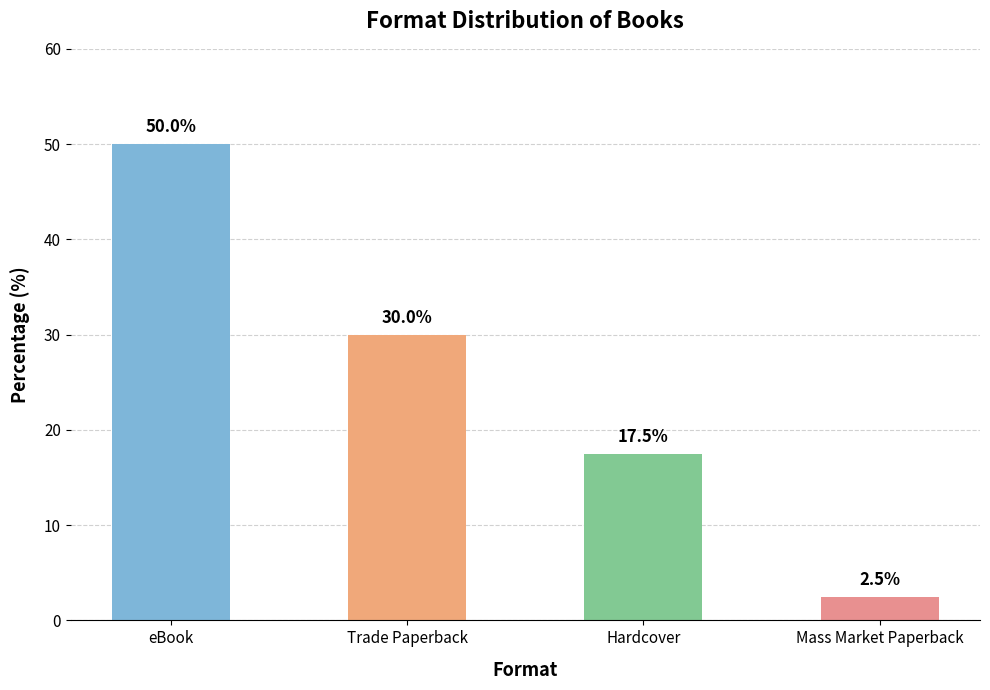

Reading left to right, transcribe all the data shown in this chart.

eBook=50.0	Trade Paperback=30.0	Hardcover=17.5	Mass Market Paperback=2.5